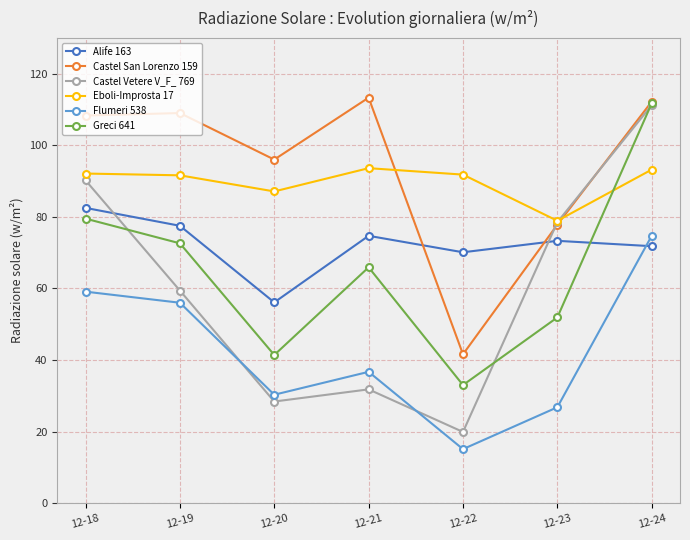

Rank the series at 12-20 from lowest to highest value.

Castel Vetere V_F_ 769, Flumeri 538, Greci 641, Alife 163, Eboli-Improsta 17, Castel San Lorenzo 159